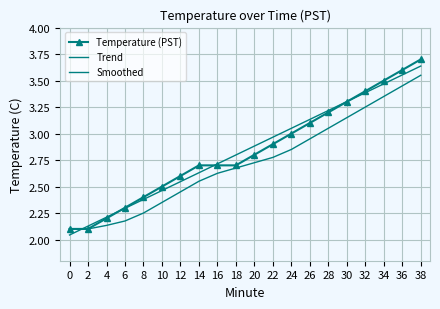

At how many categories does at least one series exceed 3?

8